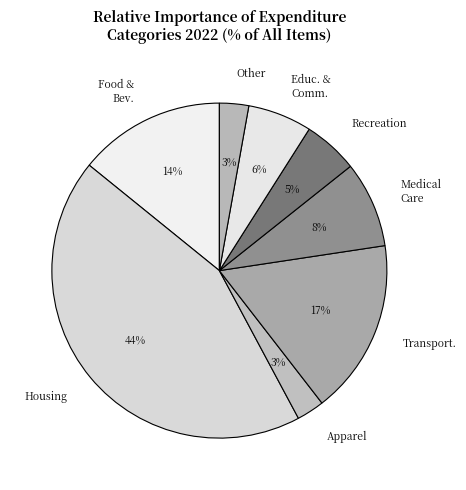

Between Transport. and Medical Care, which is larger?

Transport.